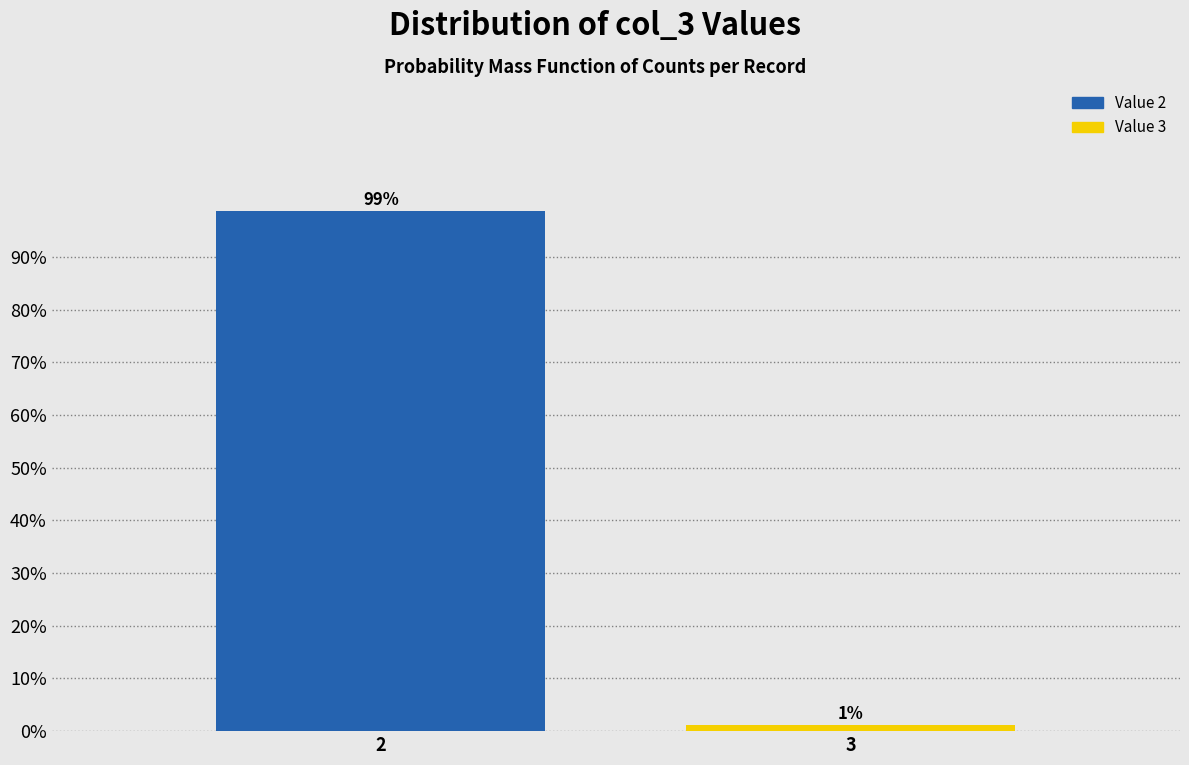

What is the sum of all values?

100.0